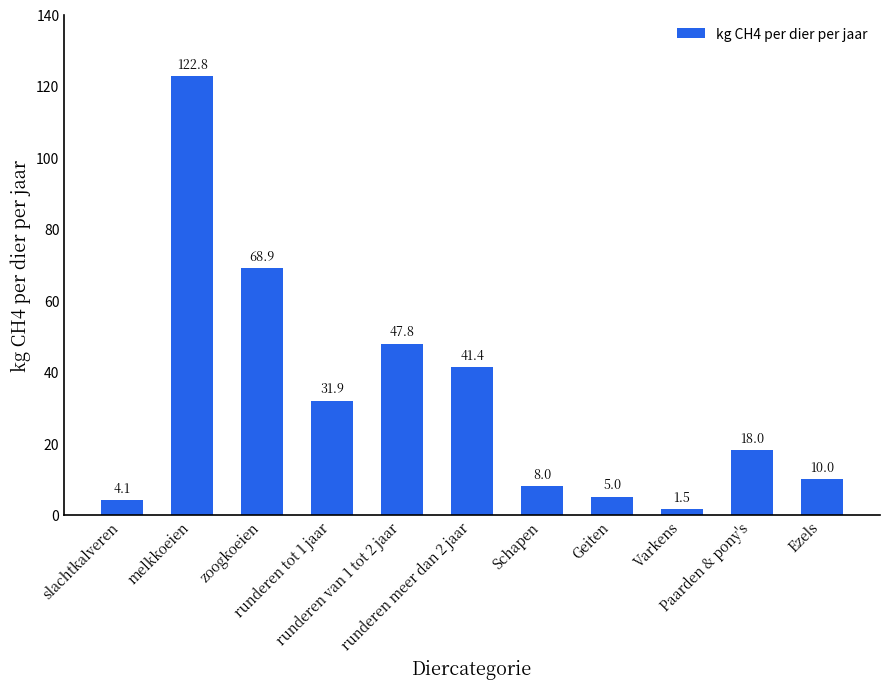

What is the average value?

32.7